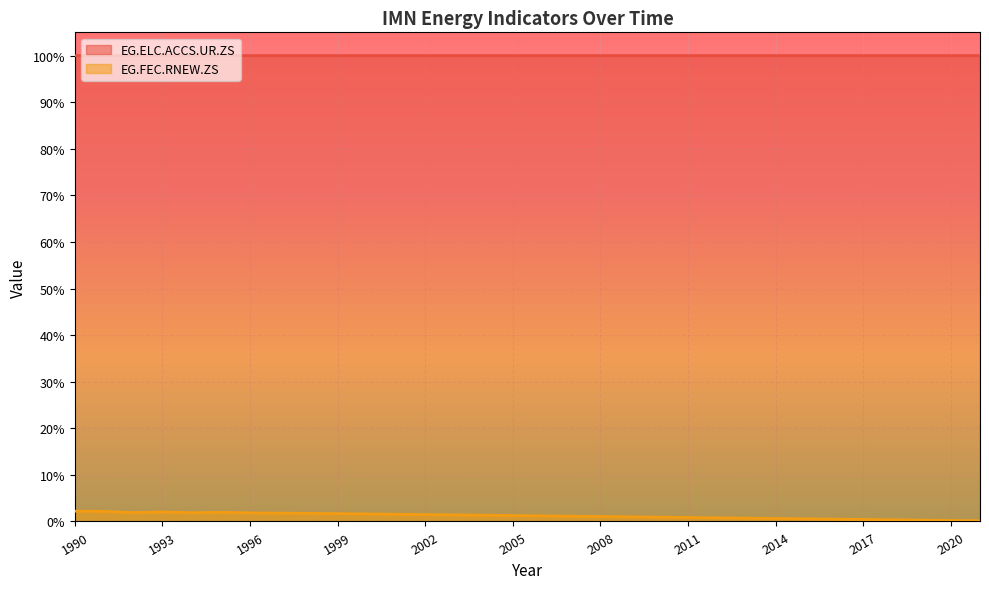

Is the value of EG.FEC.RNEW.ZS at 2015 greater than the value of EG.ELC.ACCS.UR.ZS at 2013?

No